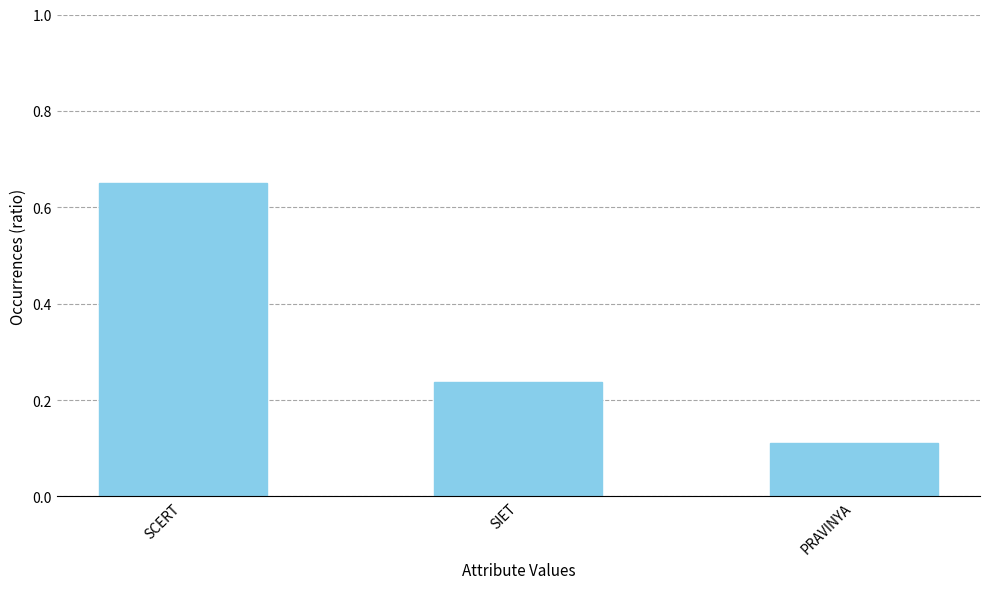

Which category has the highest value across all series?

SCERT